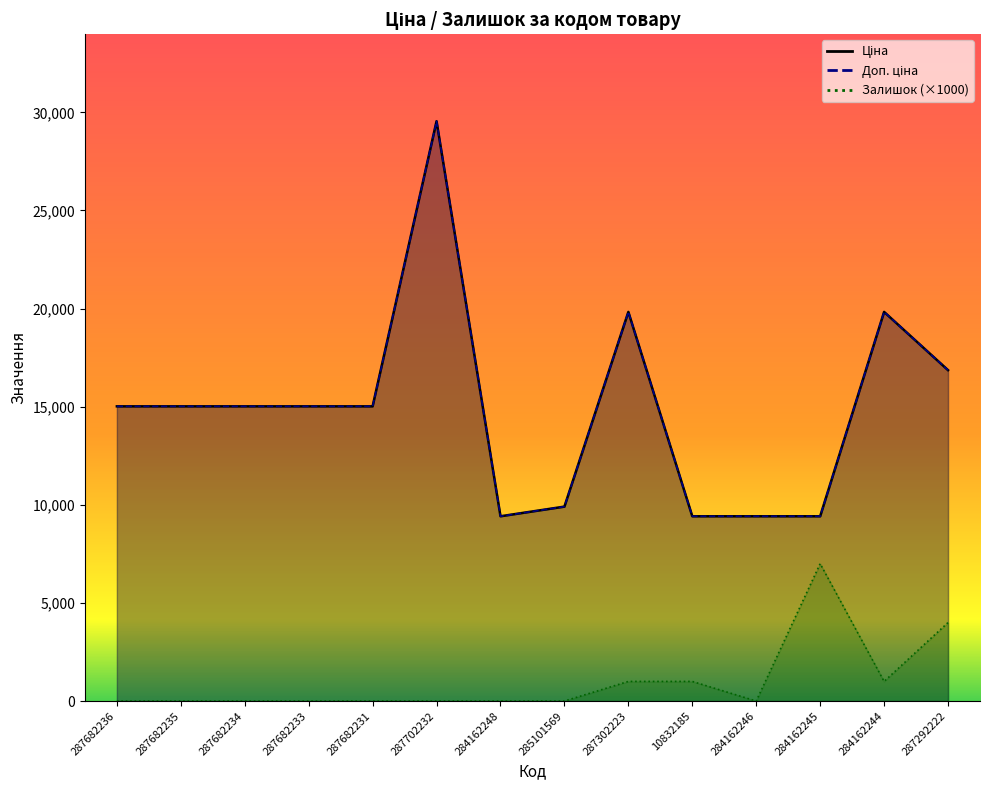

Is it true that Доп. ціна equals 26216.3 at 287682236?

False